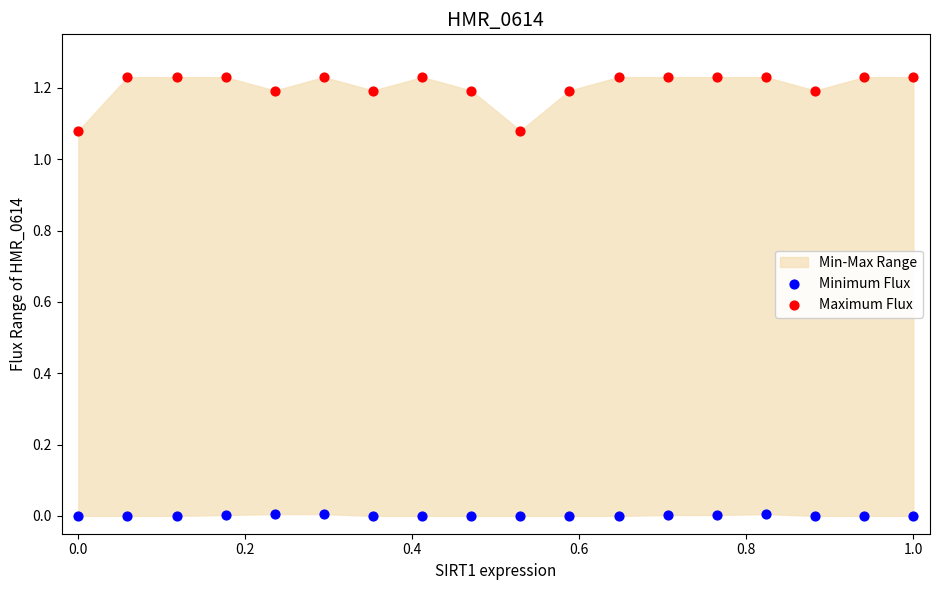

Which series reaches the minimum Y coordinate?

Minimum Flux